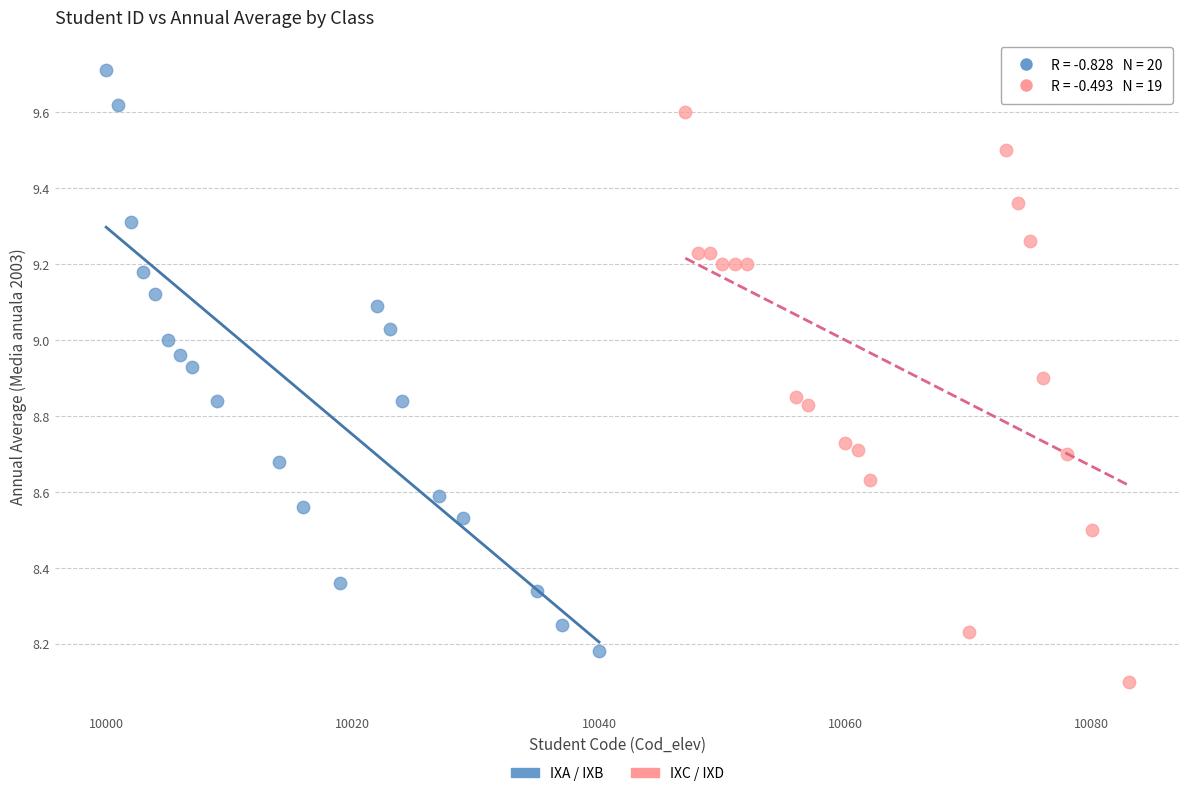

Which series contains the lowest Y value?

IXC / IXD